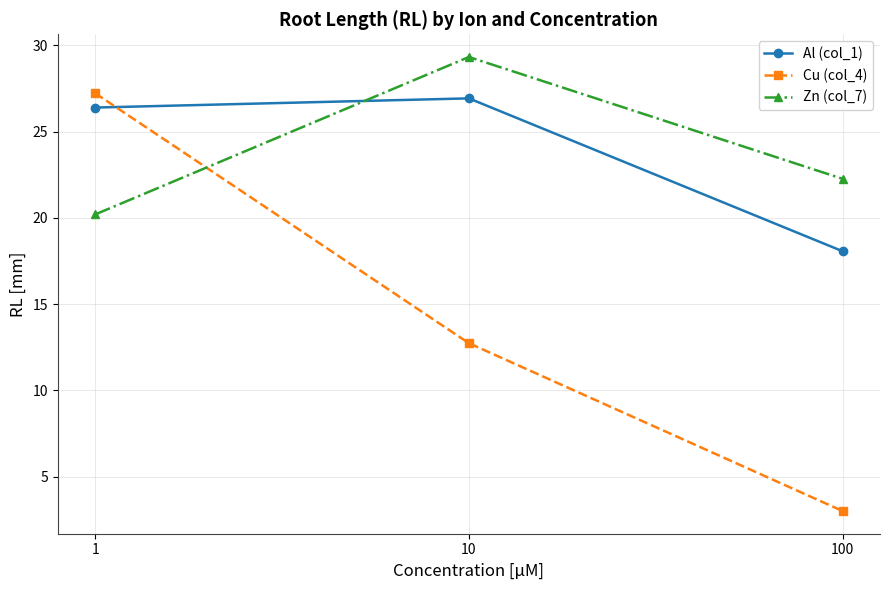

What is the difference between the maximum and minimum values in the Al (col_1) series?

8.9